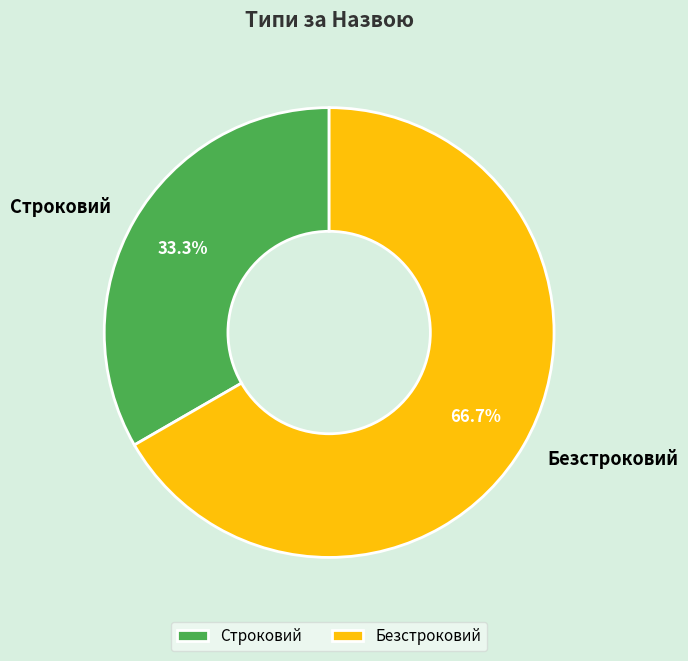

Approximately how many times larger is the value at Строковий compared to Безстроковий?

0.5